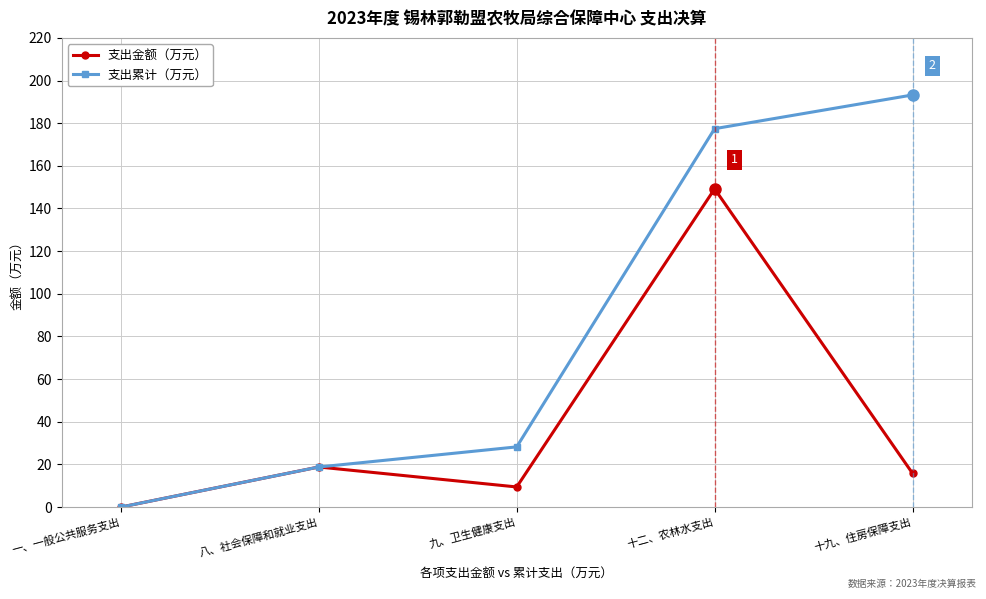

In 支出金额（万元）, how many points are lower than both neighbors (excluding endpoints)?

1